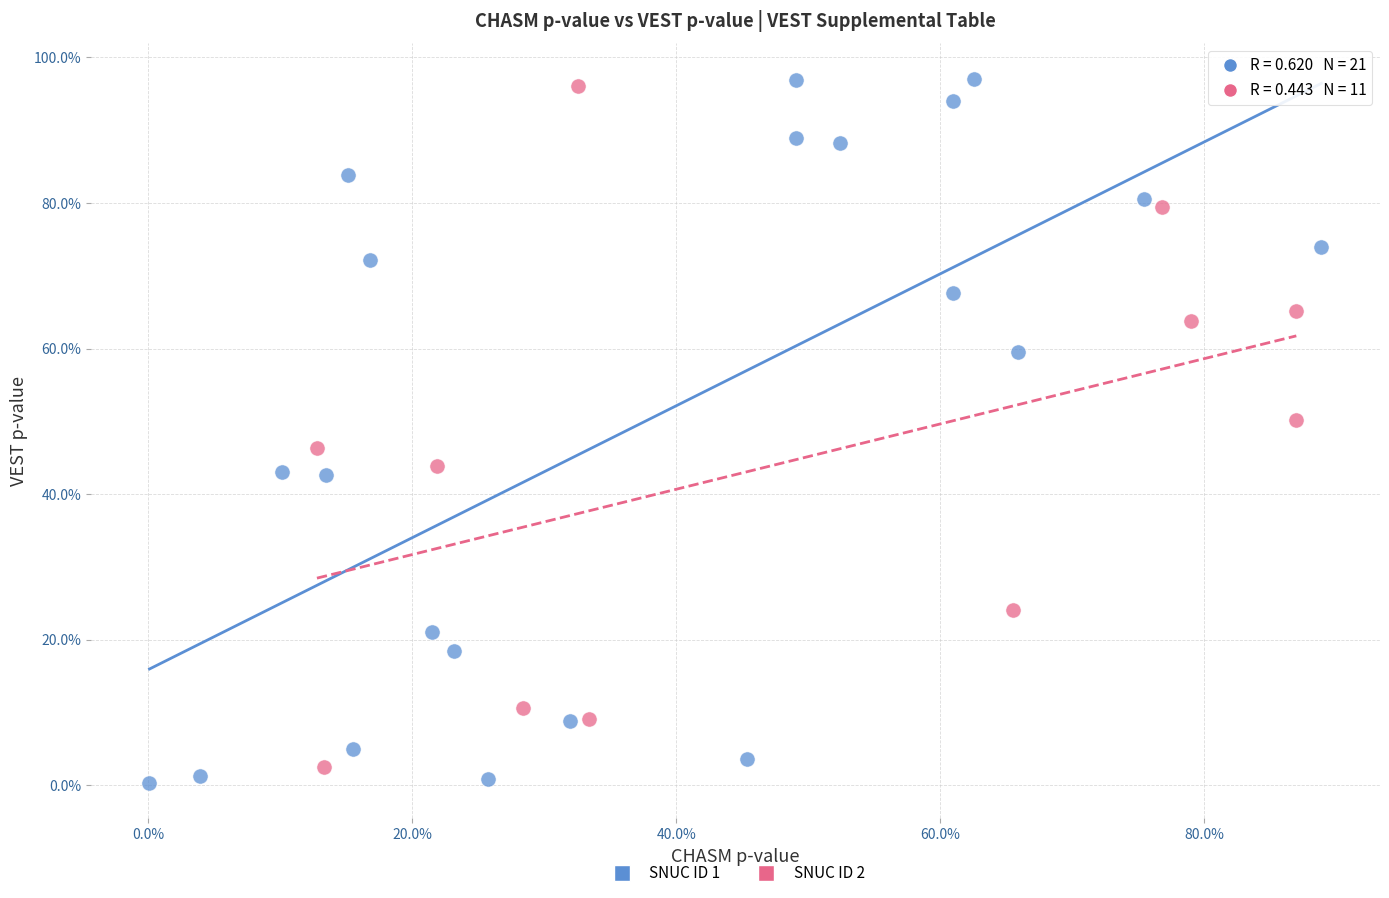

Which series has the largest Y range (max minus min)?

SNUC ID 1